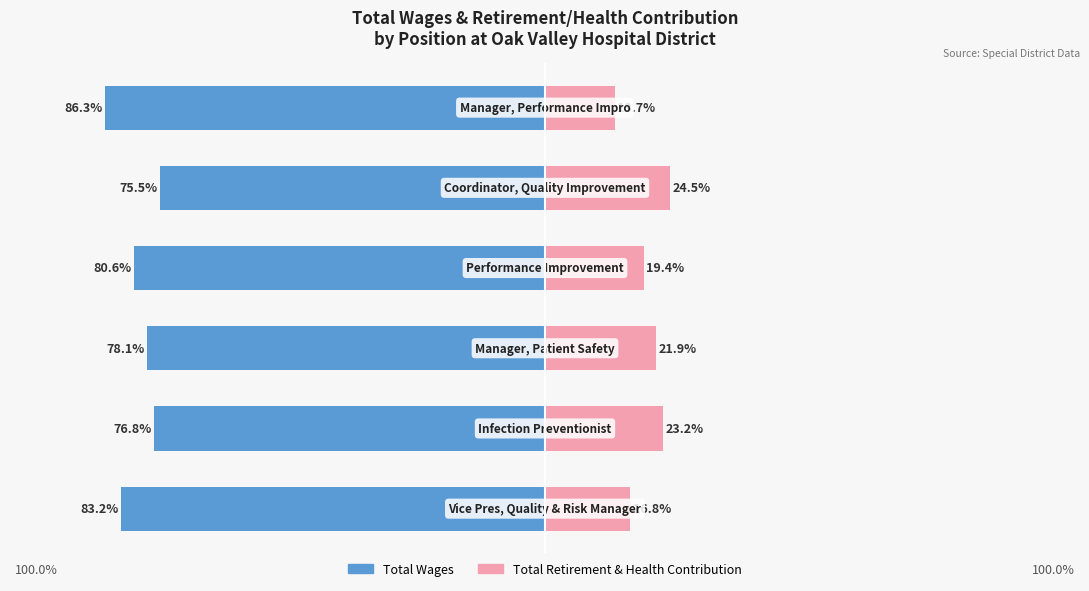

Reading left to right, list all the values displayed in this chart.

Total Wages: −125=-83.2	−100=-76.8	−75=-78.1	−50=-80.6	−25=-75.5	0=-86.3
Total Retirement & Health Contribution: −125=16.8	−100=23.2	−75=21.9	−50=19.4	−25=24.5	0=13.7